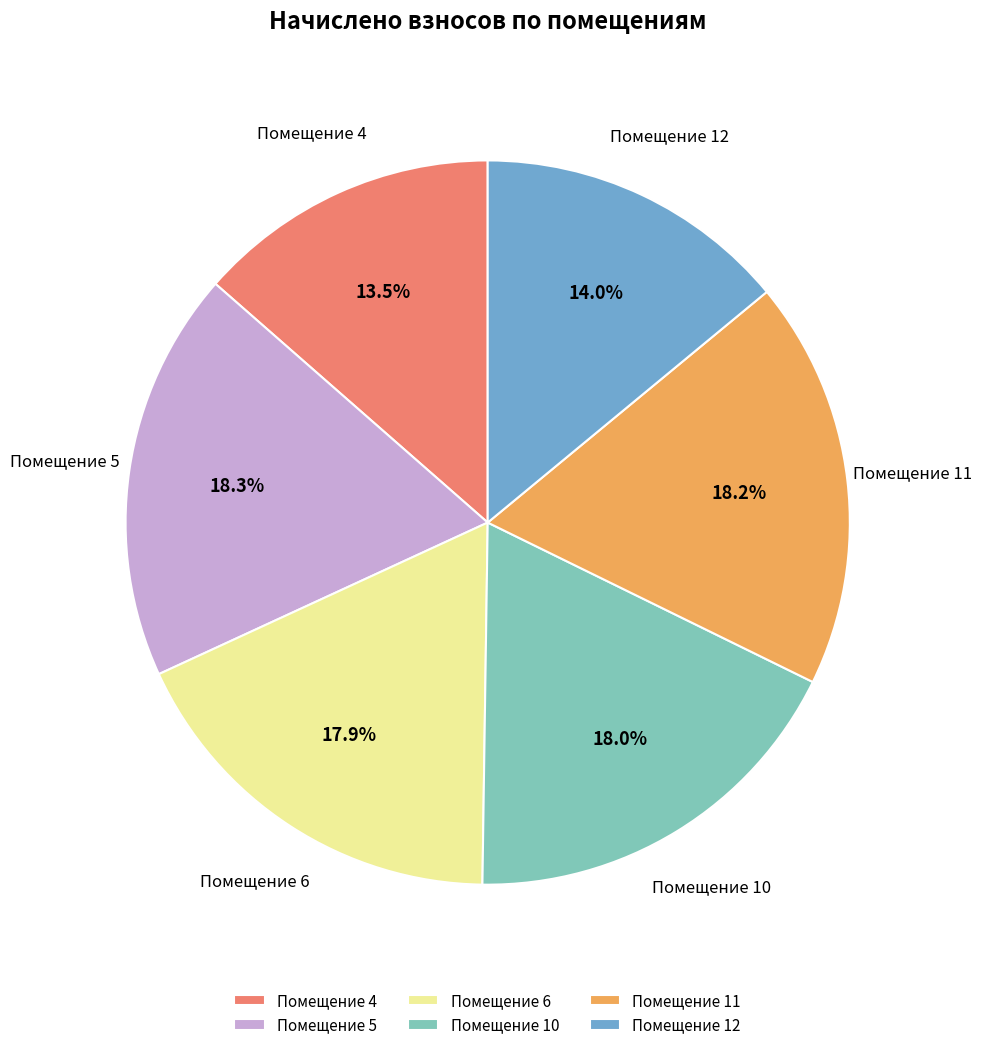

Between Помещение 4 and Помещение 6, which is larger?

Помещение 6